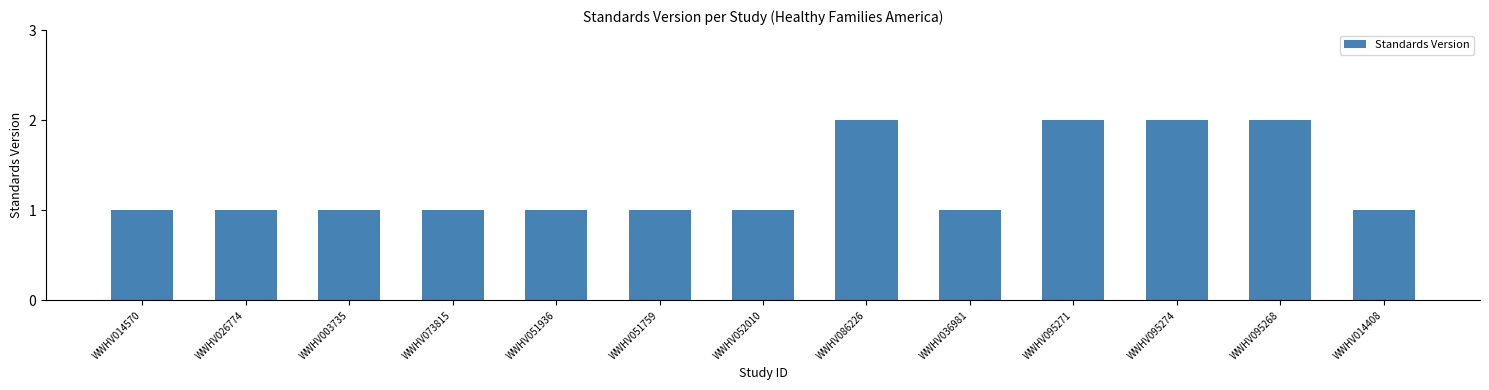

True or false: the data shows 1 at WWHV014408.

True